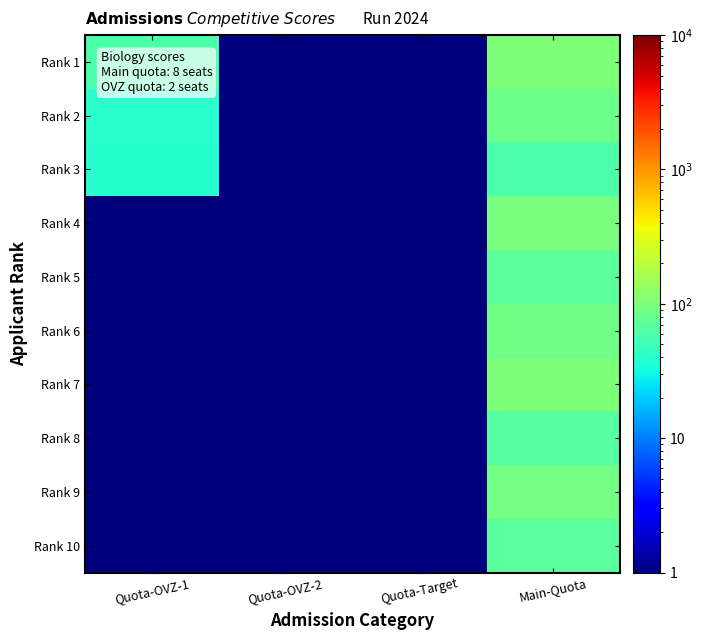

Between Quota-OVZ-1 and Quota-OVZ-2, which series saw the biggest shift?

Rank 1